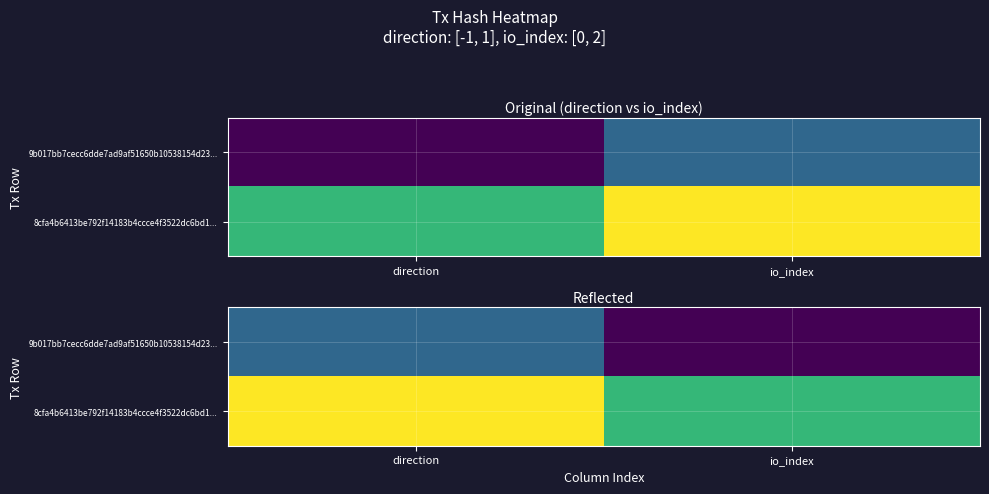

At which label is 9b017bb7cecc6dde7ad9af51650b10538154d23... closest to 0?

direction